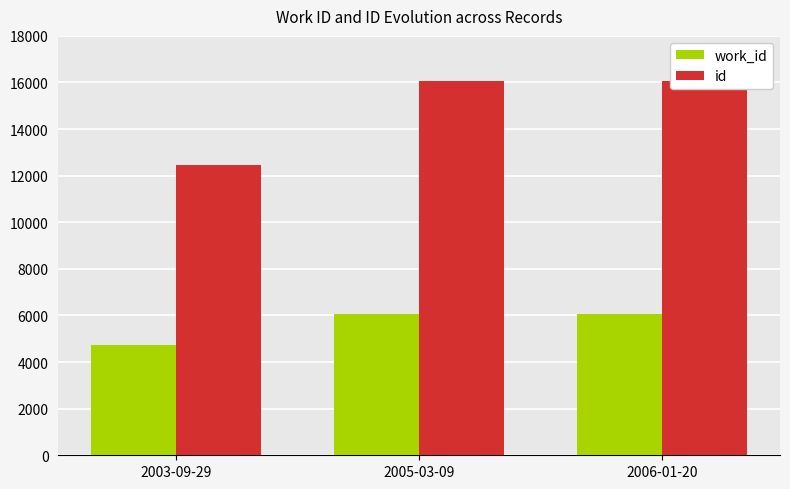

What is the label of the 1st bar from the left?

2003-09-29